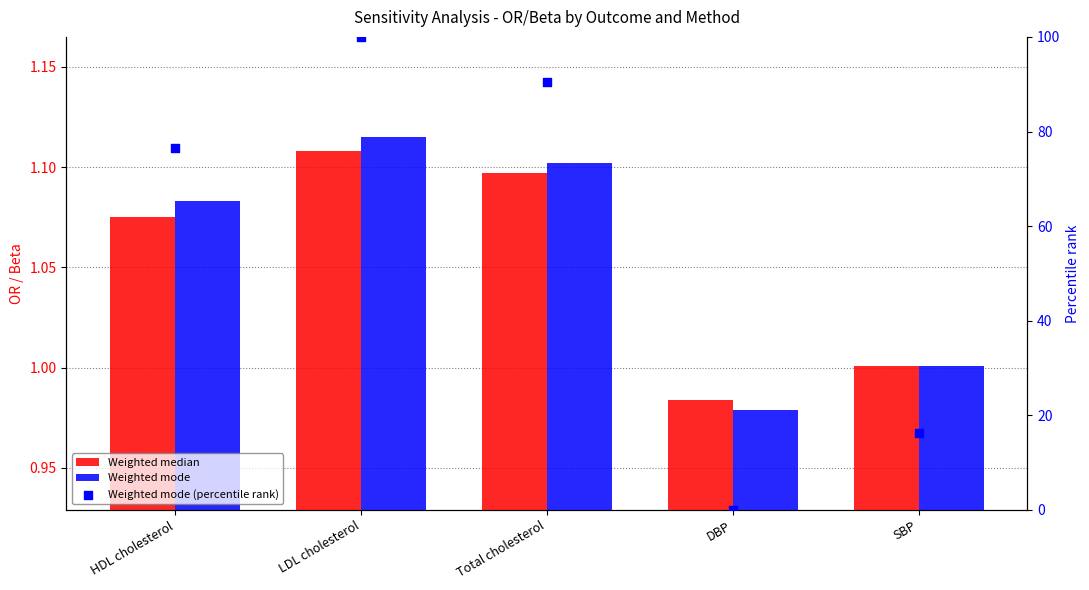

What are all the series names shown in the legend?

Weighted median, Weighted mode, Weighted mode (percentile rank)